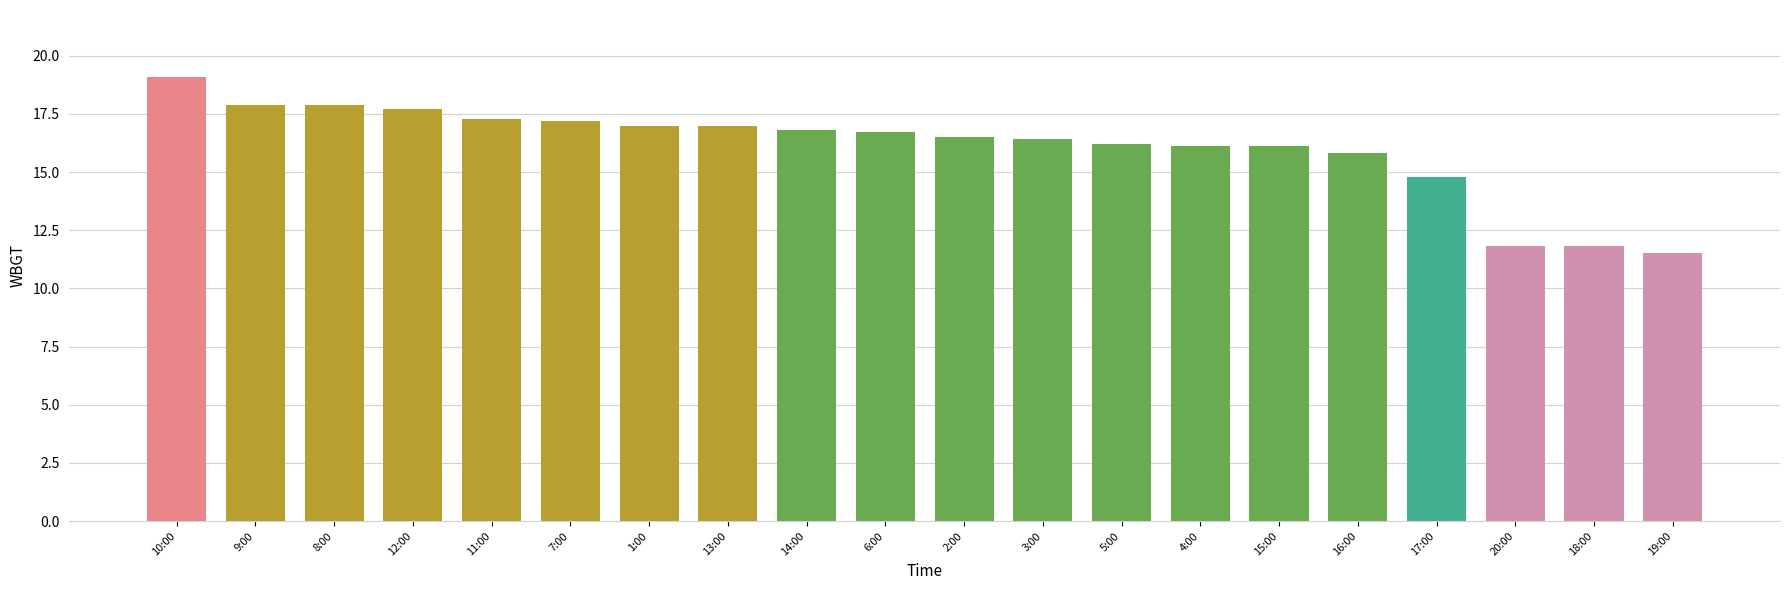

Read the value at 15:00.

16.1